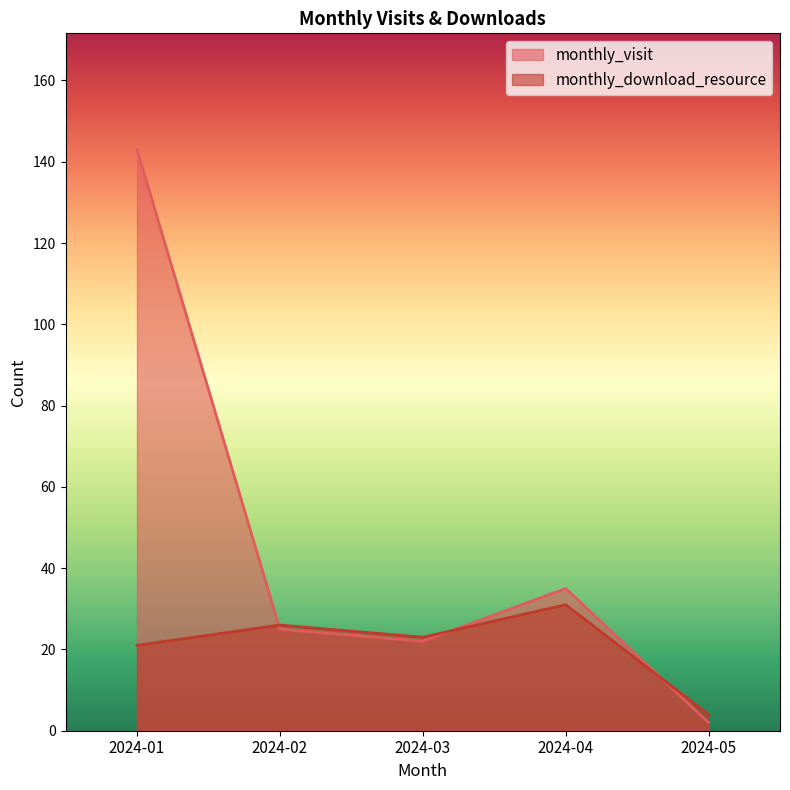

What is the approximate value of monthly_visit at 2024-05?

2